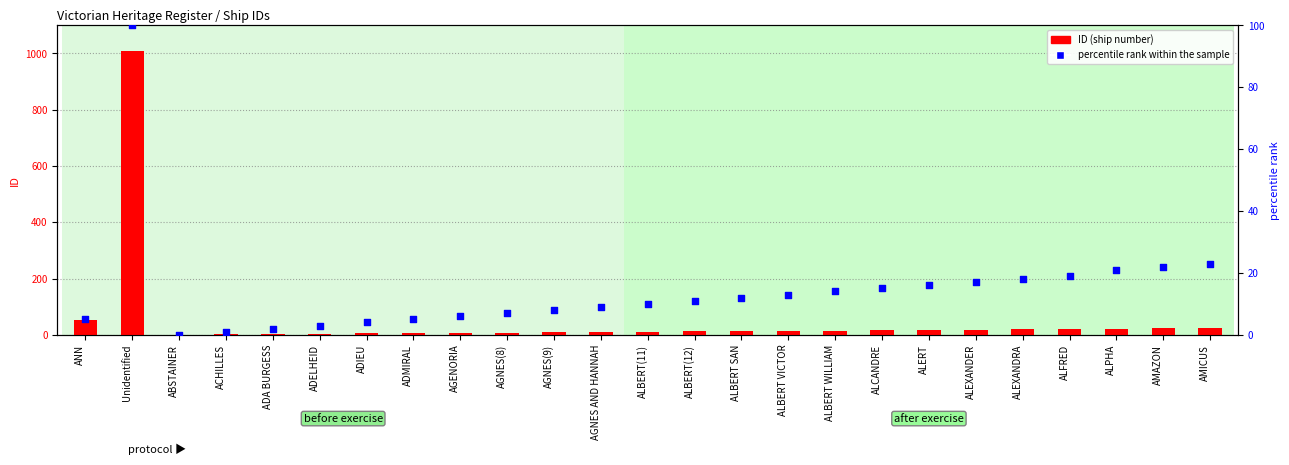

At how many categories does at least one series exceed 923?

1